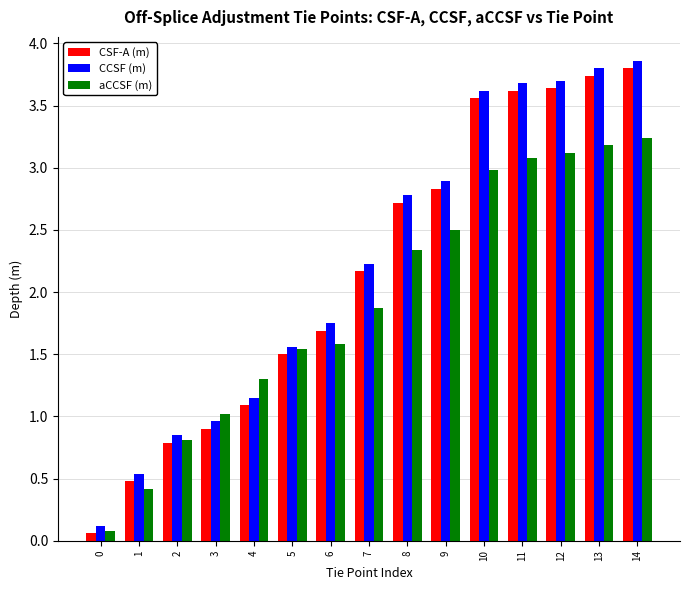

How many groups of bars are there?

15